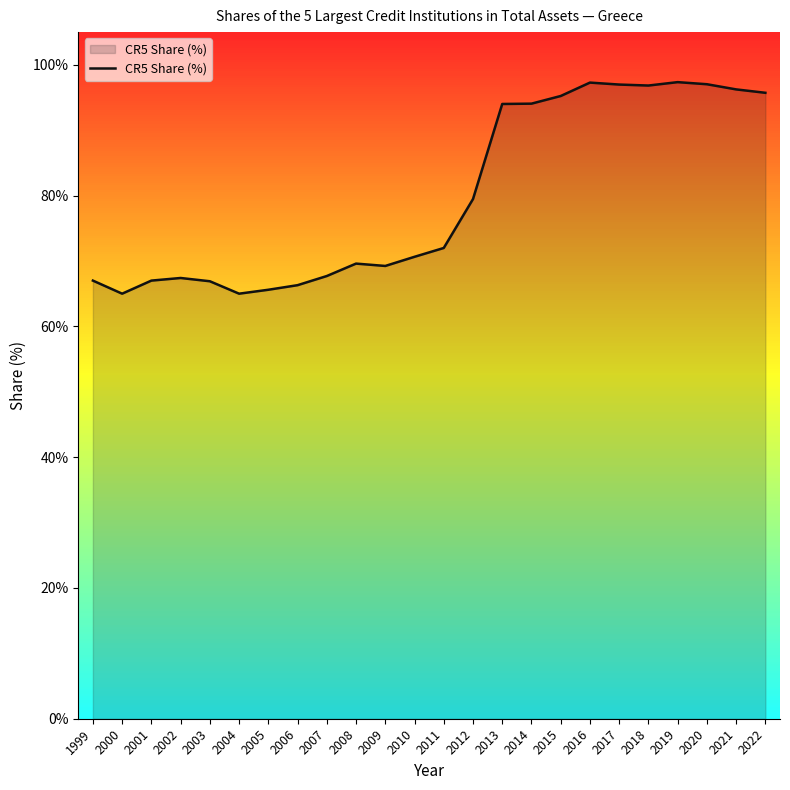

True or false: the data shows 38.9 at 2011.

False